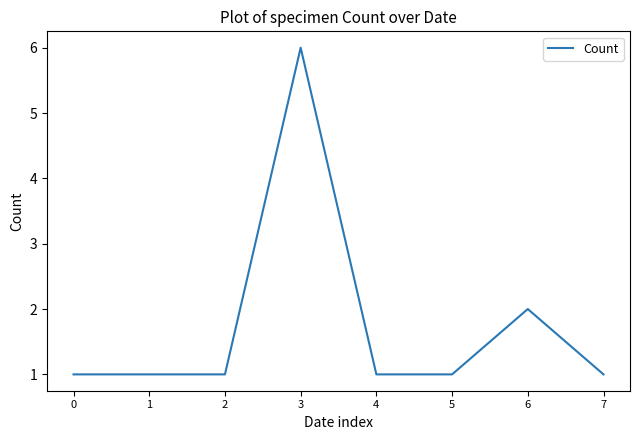

How many lines are shown in the chart?

1